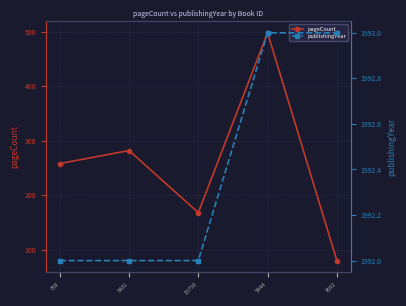

Where is pageCount nearest to the value 289?

5431